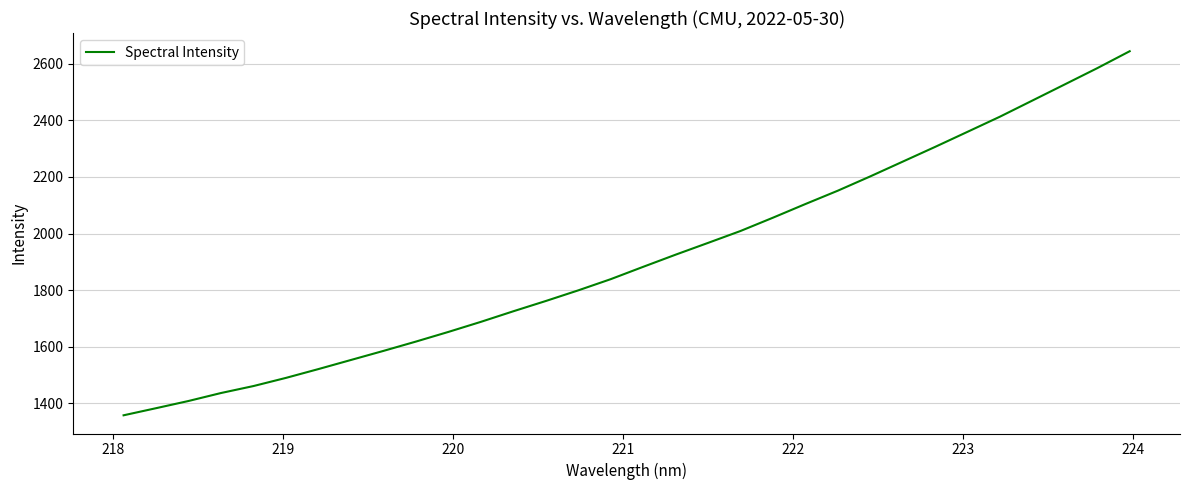

What is the minimum value shown in the chart?

1357.9